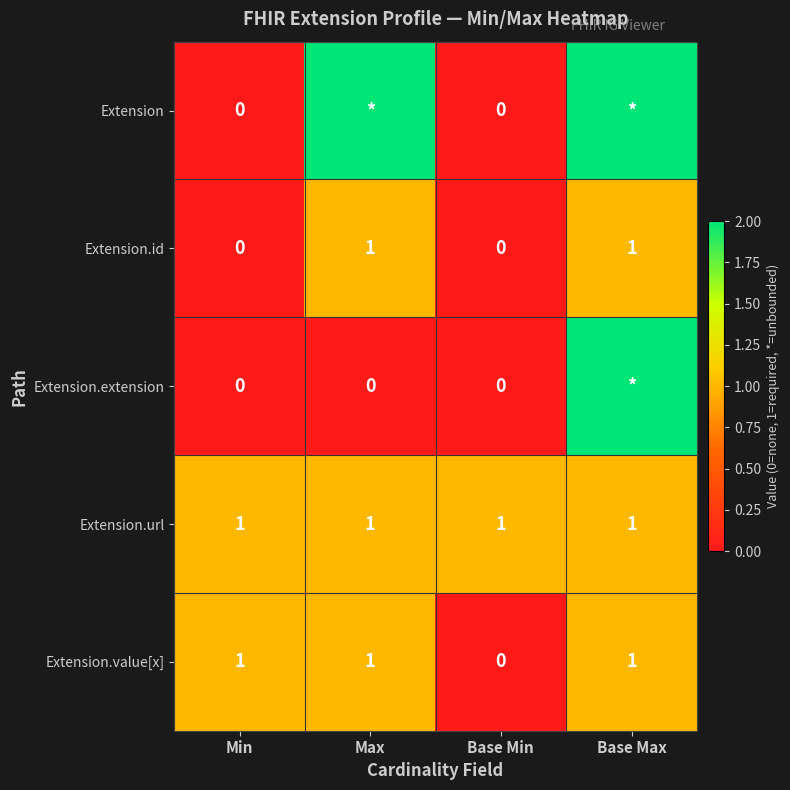

Where is Extension.value[x] nearest to the value 0?

Base Min